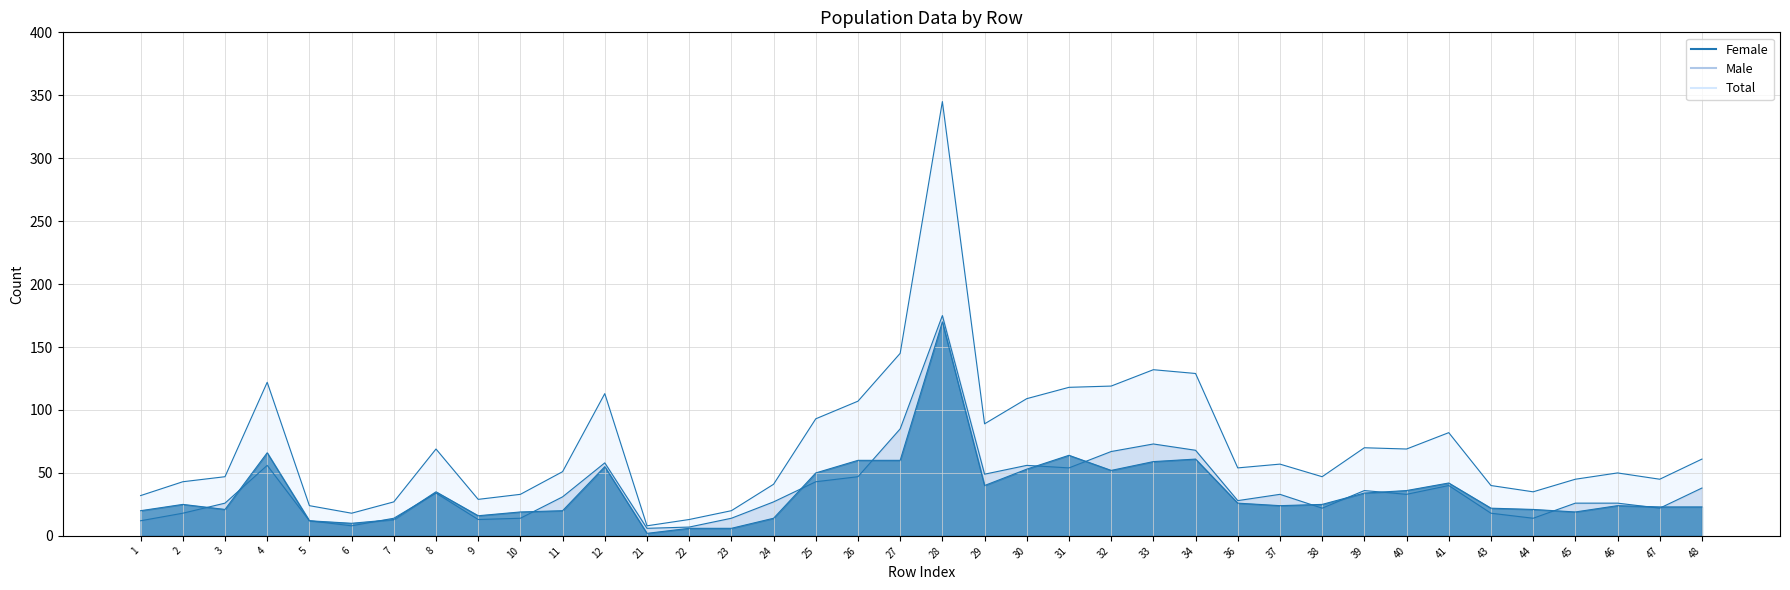

What is the average value of the Total_line series?

72